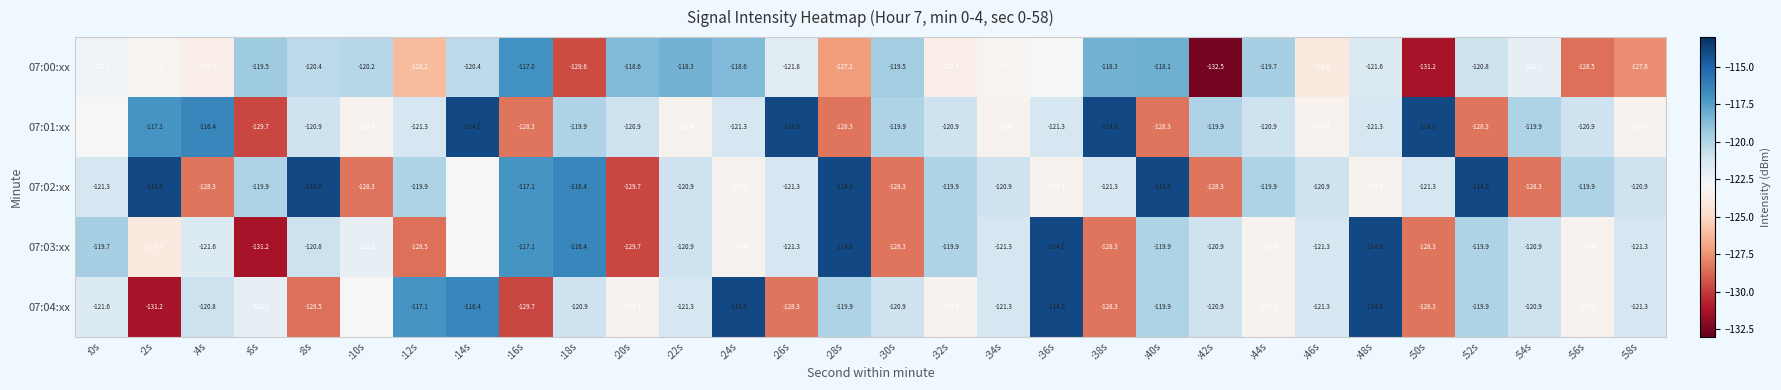

Count the number of data series in this chart.

5